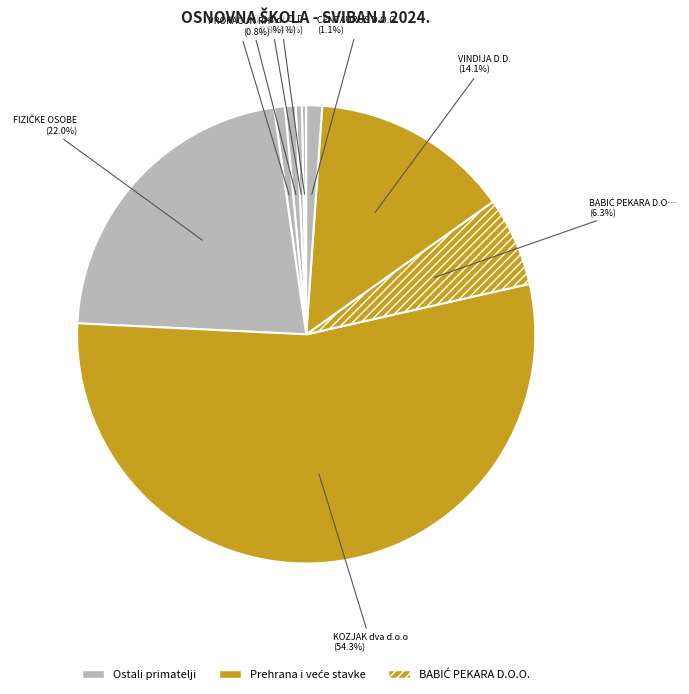

What is the largest slice in the pie chart?

KOZJAK dva d.o.o